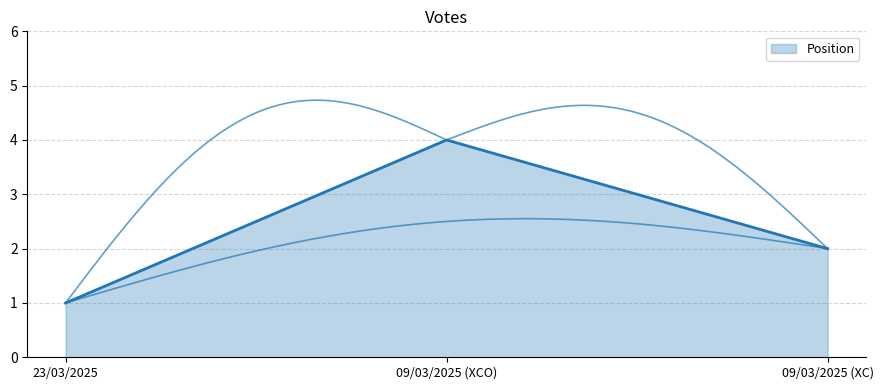

List the labels in order of value, largest first.

09/03/2025 (XCO), 09/03/2025 (XC), 23/03/2025